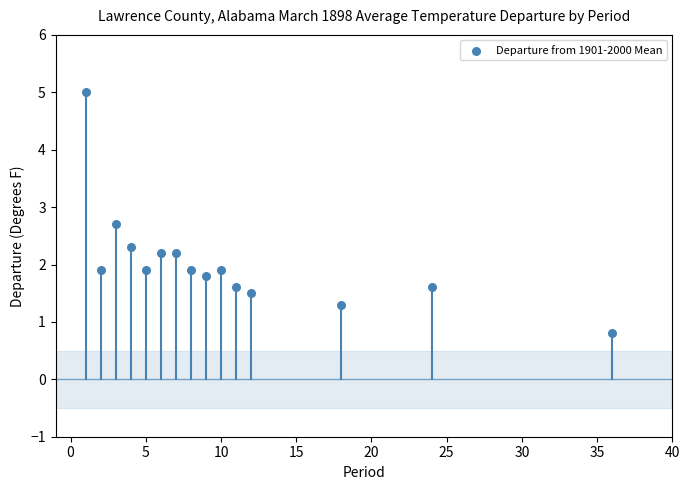

What is the range of X values (max minus min)?

35.0